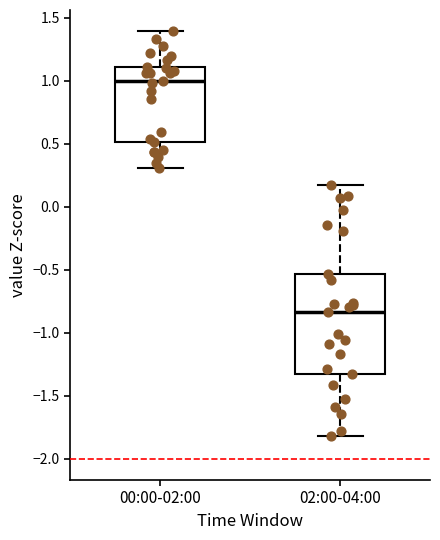

Where does the upper whisker of the box for 00:00-02:00 end on the y-axis? The values are not printed on the chart, so give them approximately, as read against the axis.

1.40